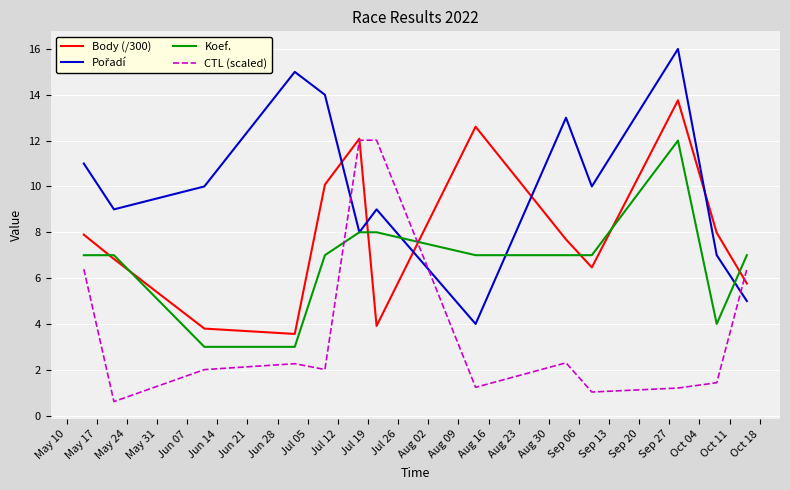

What is the smallest value displayed?

0.6